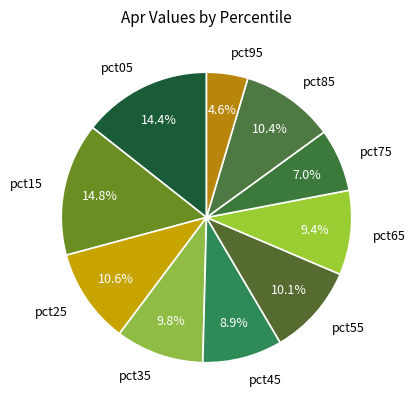

True or false: pct75 accounts for 7% of the total.

True